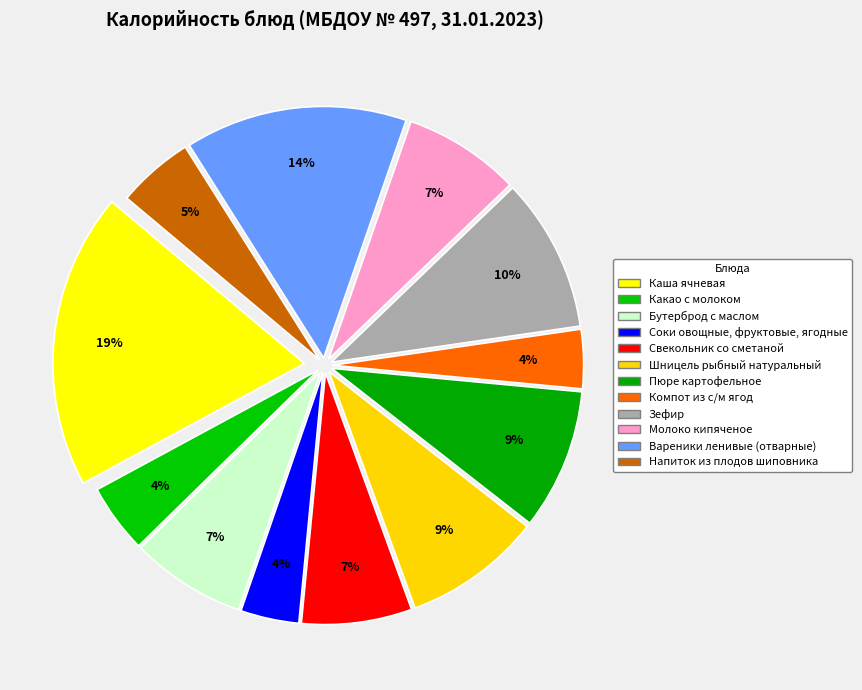

Count the number of slices in the pie.

12